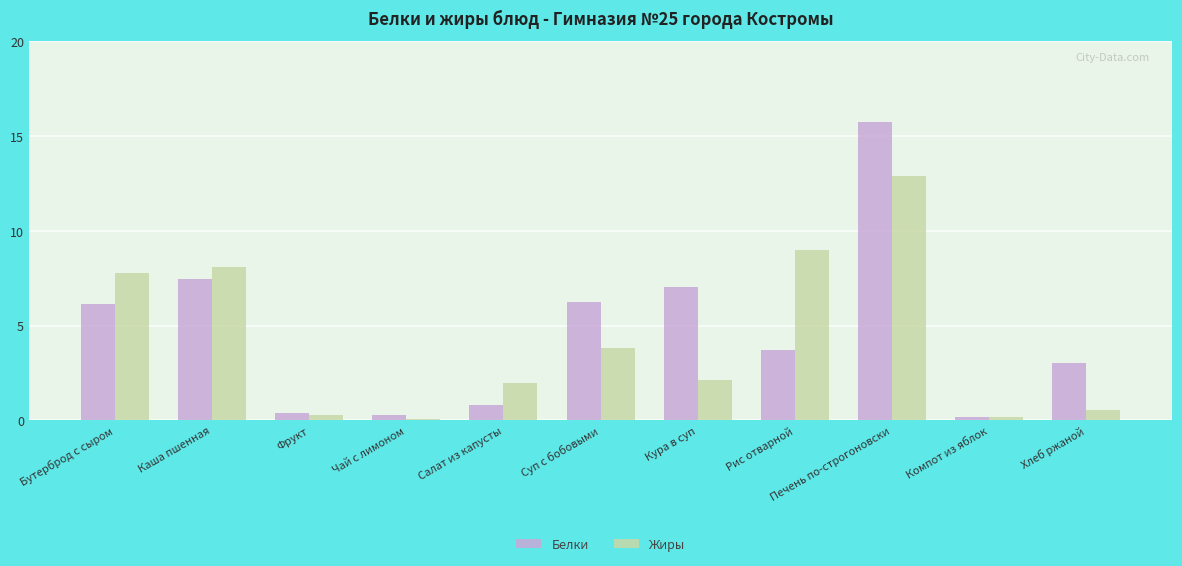

Read the Белки value at Кура в суп.

7.0